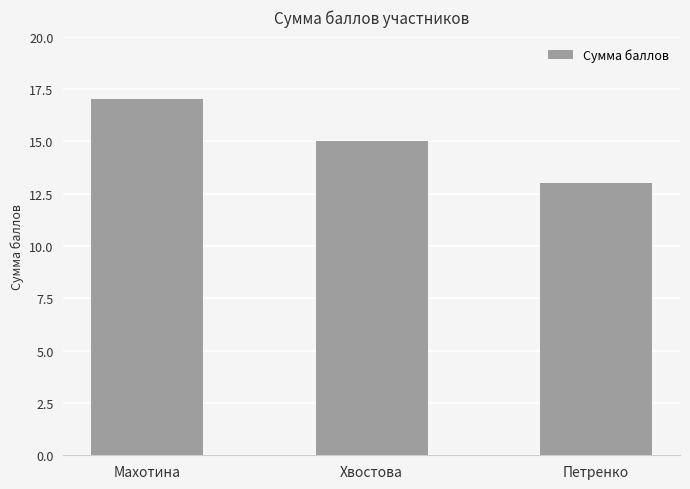

Reading right to left, list all the values displayed in this chart.

Петренко=13	Хвостова=15	Махотина=17